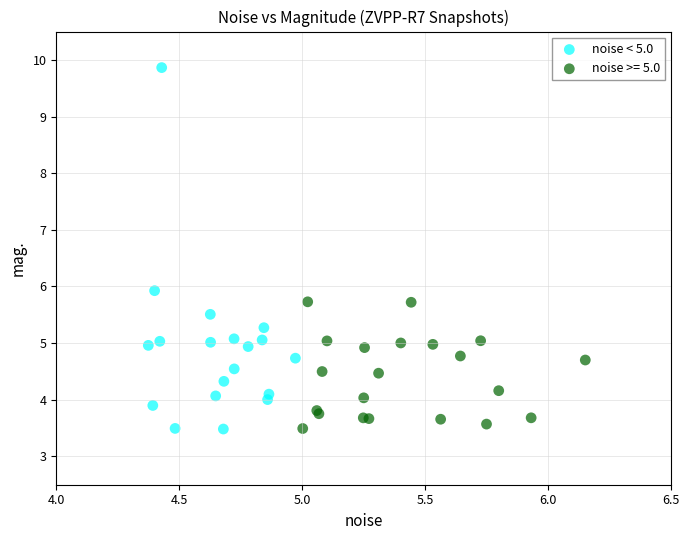

Which series reaches the maximum Y coordinate?

noise < 5.0